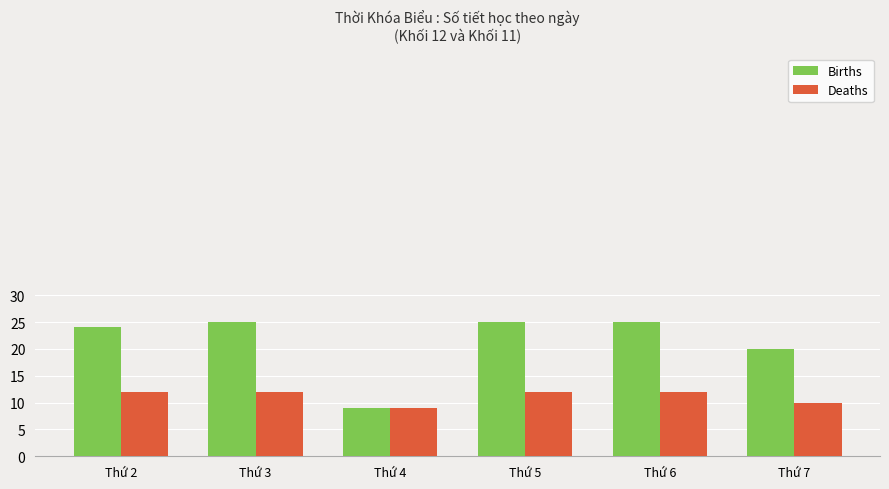

Reading right to left, list all the values displayed in this chart.

Births: Thứ 7=20	Thứ 6=25	Thứ 5=25	Thứ 4=9	Thứ 3=25	Thứ 2=24
Deaths: Thứ 7=10	Thứ 6=12	Thứ 5=12	Thứ 4=9	Thứ 3=12	Thứ 2=12